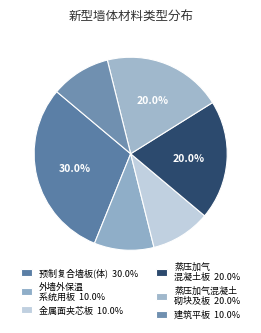

How many slices are in this pie chart?

6